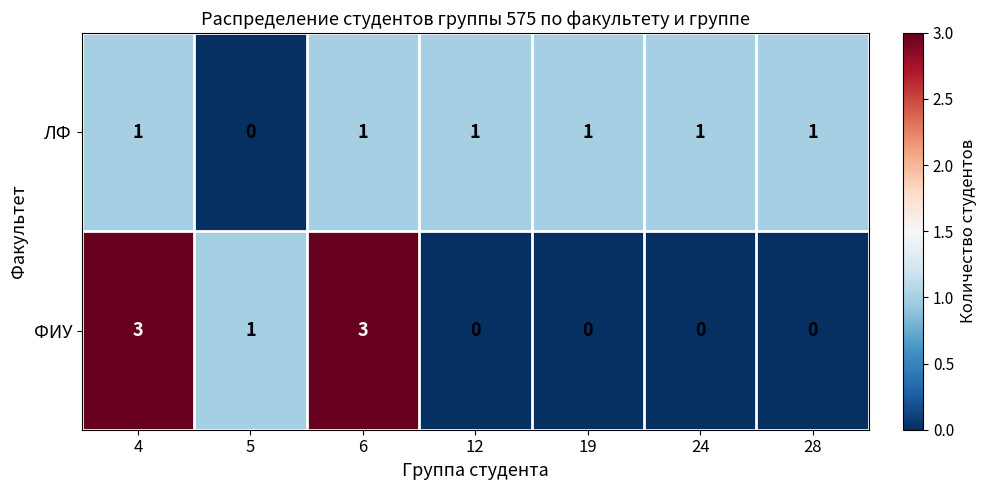

Reading right to left, transcribe all the data shown in this chart.

ЛФ: 28=1	24=1	19=1	12=1	6=1	5=0	4=1
ФИУ: 28=0	24=0	19=0	12=0	6=3	5=1	4=3